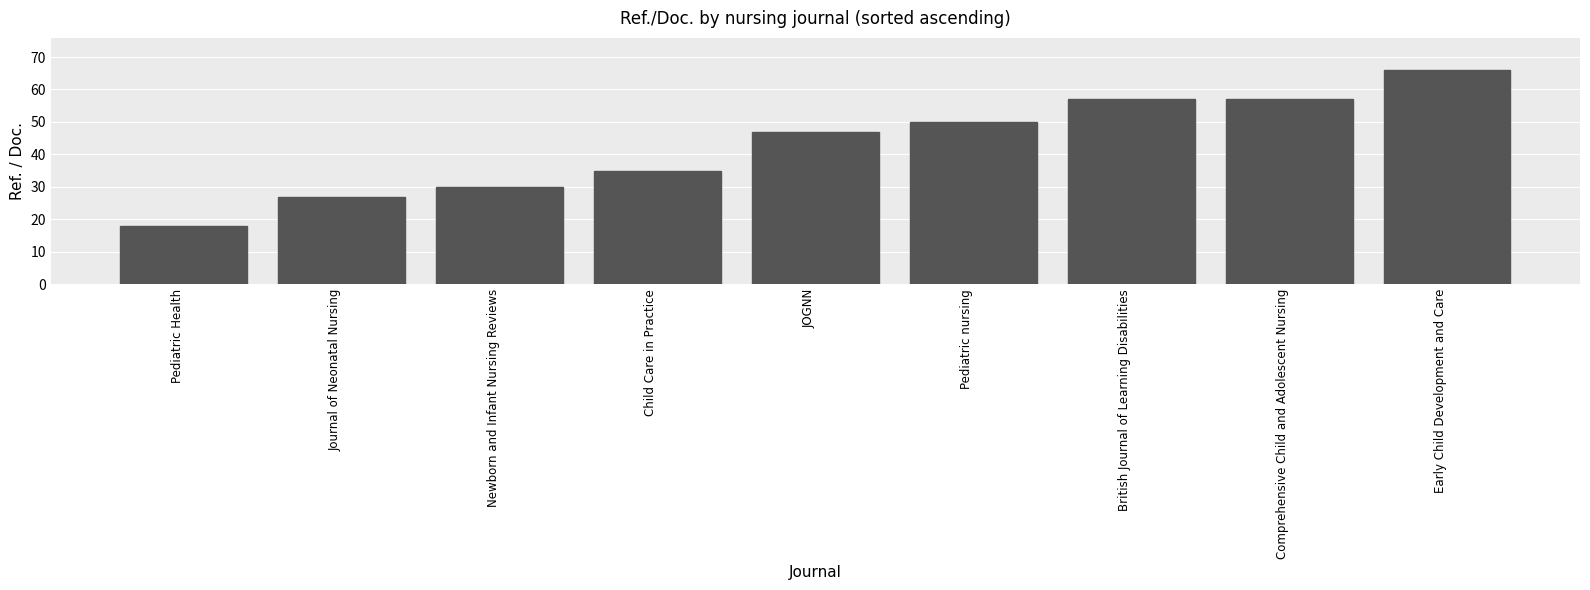

Approximately how many times larger is the value at Pediatric nursing compared to Journal of Neonatal Nursing?

1.9